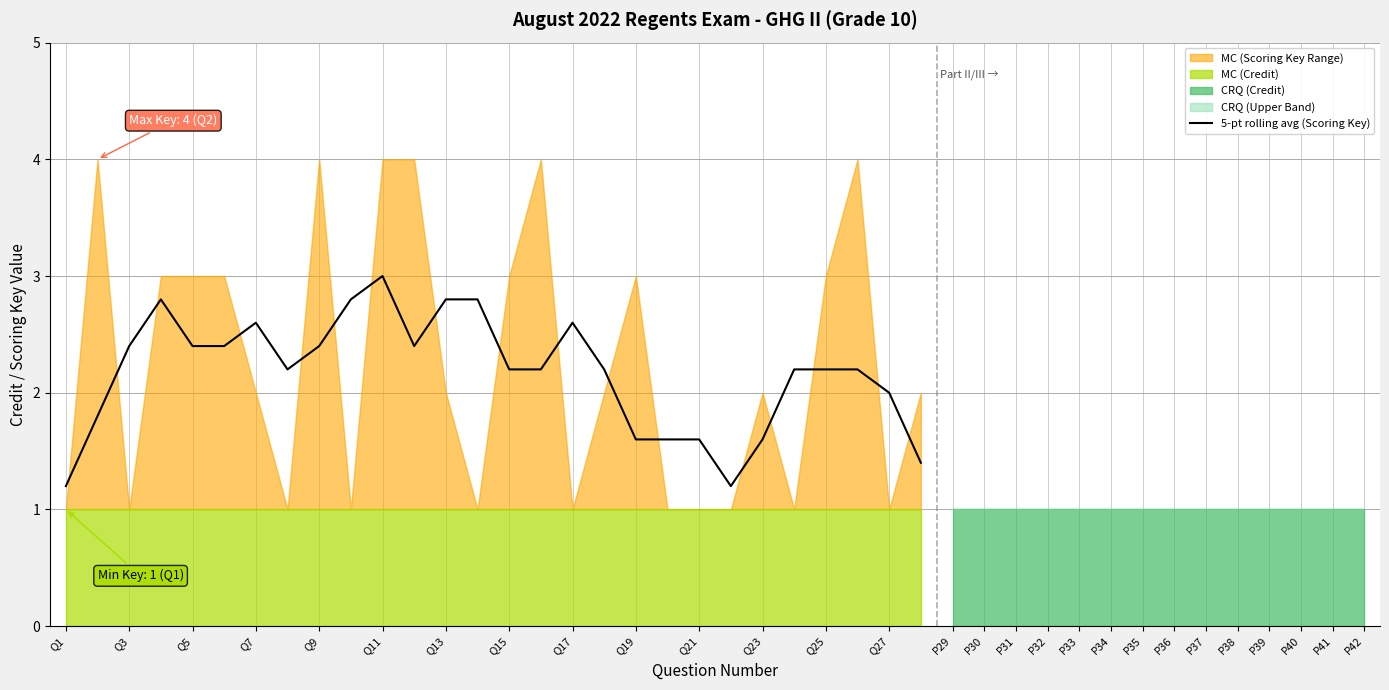

The value of 5-pt rolling avg (Scoring Key) at Q15 is 1.2. True or false?

False